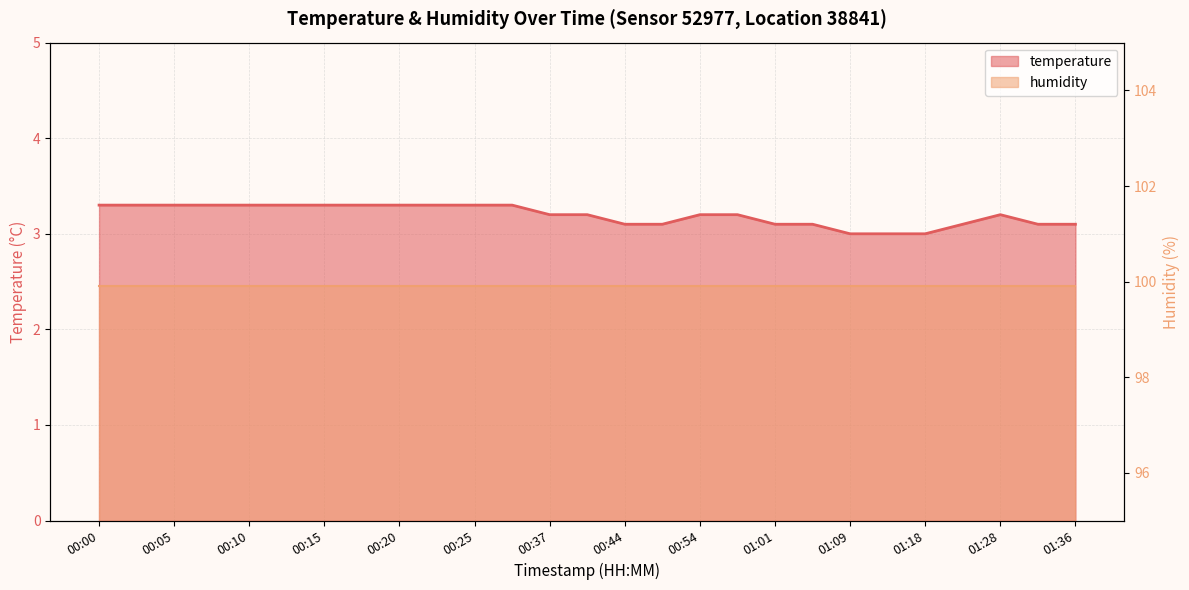

Approximately how many times larger is the value at 01:28 compared to 00:15?

1.0